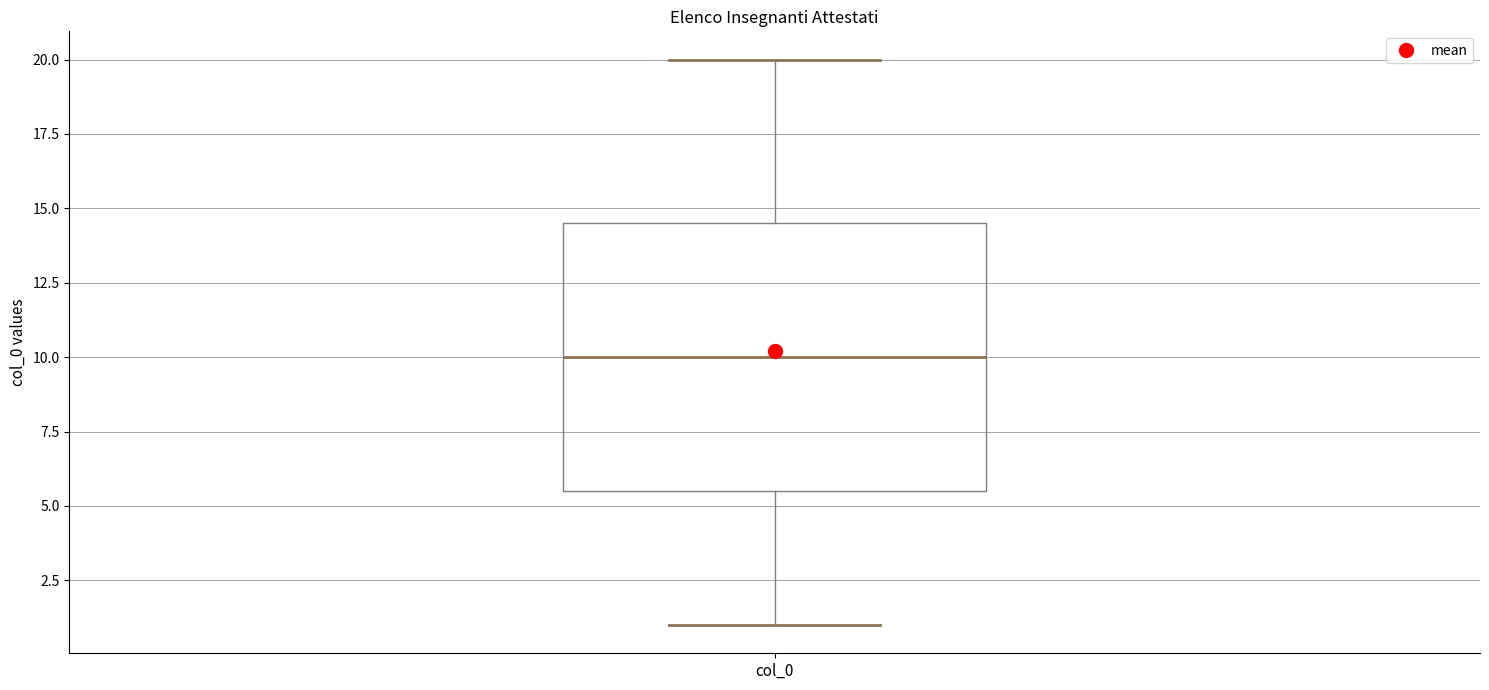

Where does the lower whisker of the box for col_0 end on the y-axis? The values are not printed on the chart, so give them approximately, as read against the axis.

1.0